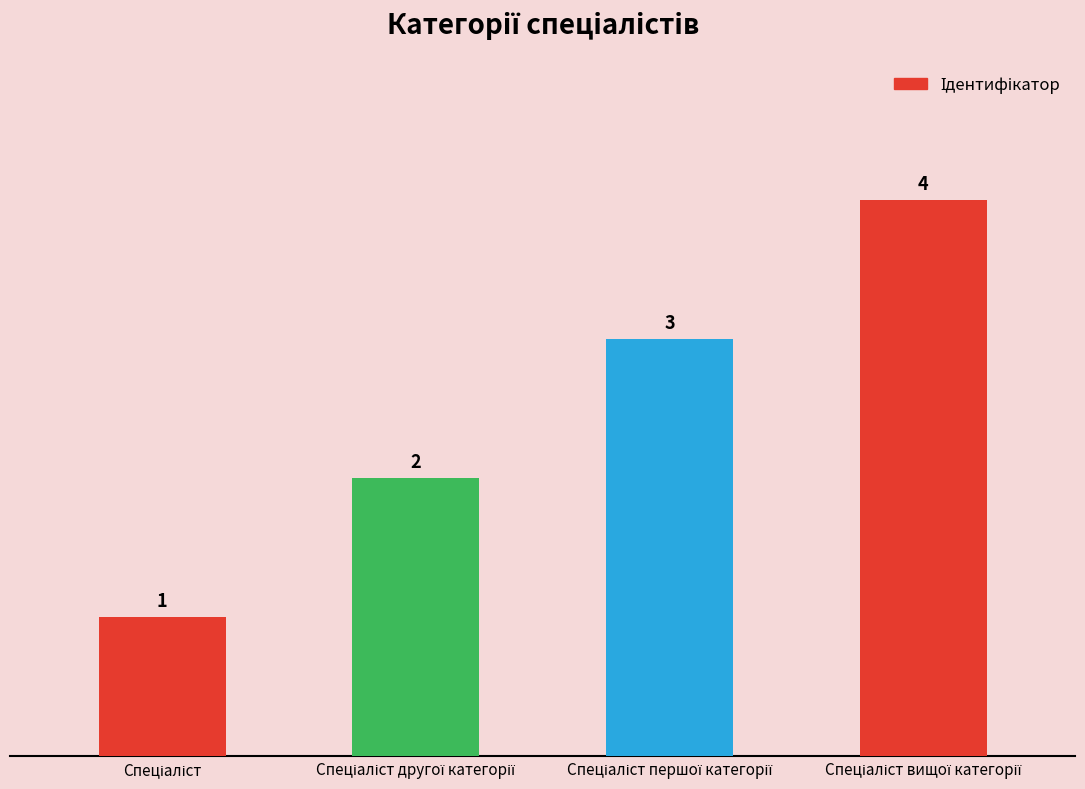

What is the value of the 2nd bar from the left?

2